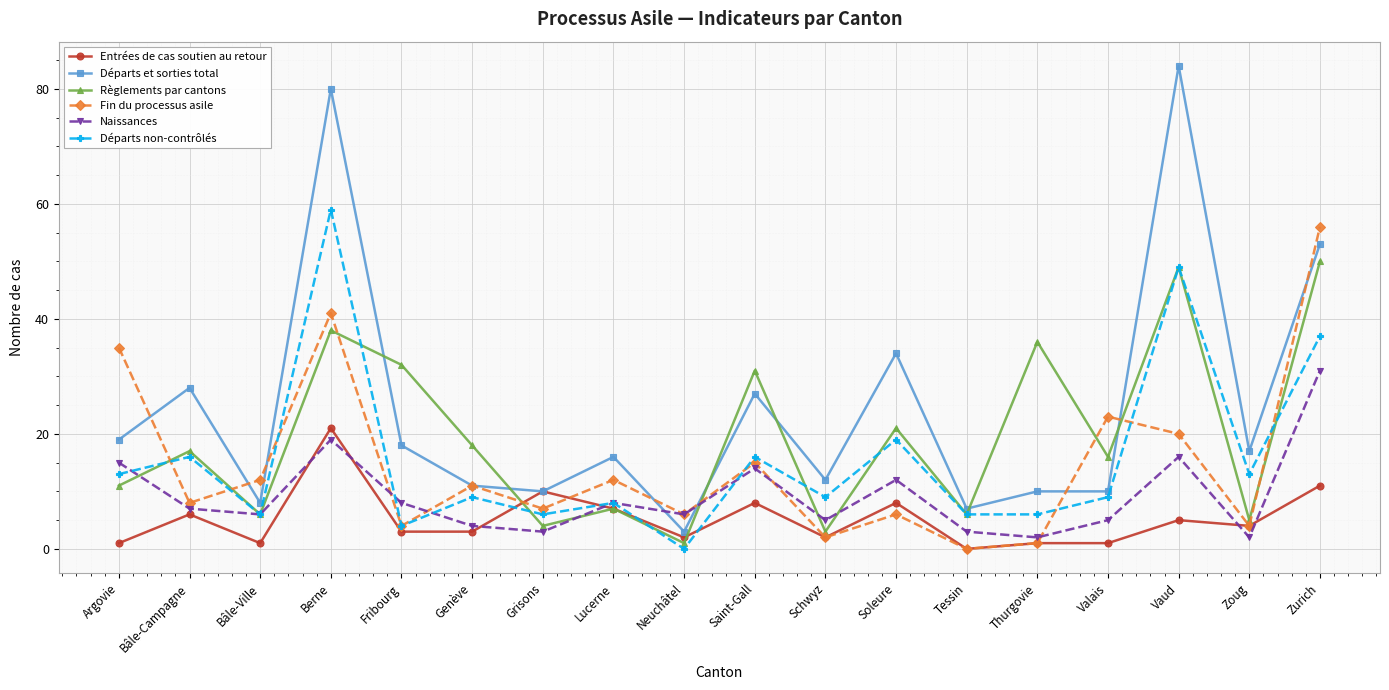

In Naissances, how many points are lower than both neighbors (excluding endpoints)?

6